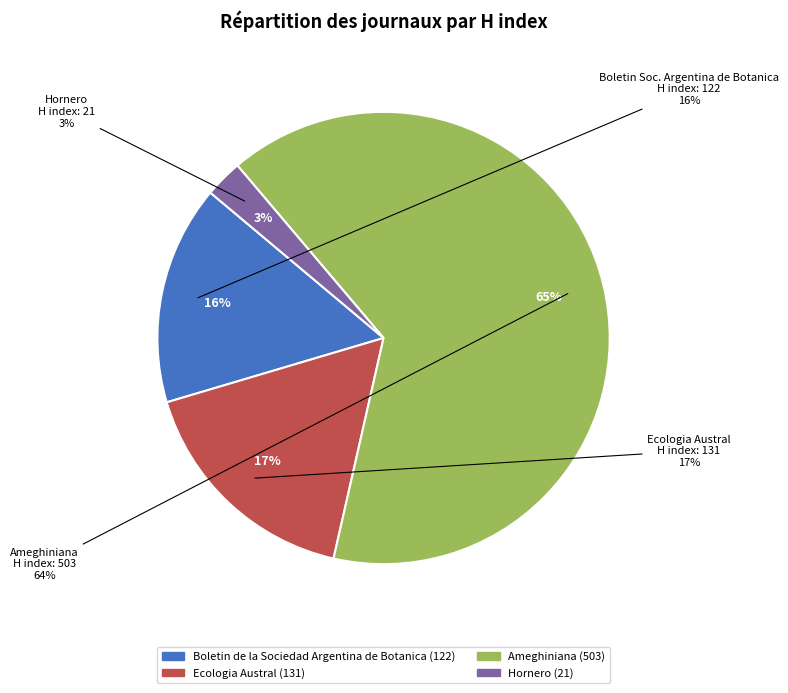

What is the ratio of the value at Hornero to the value at Ecologia Austral?

0.2